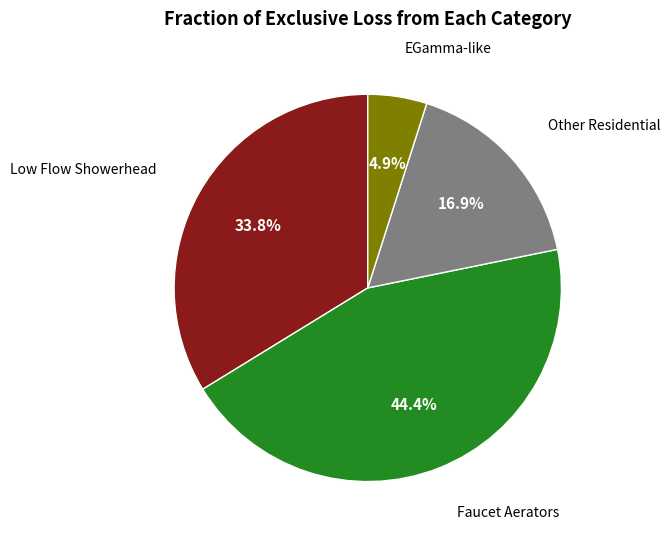

Is there a majority slice in this chart?

No